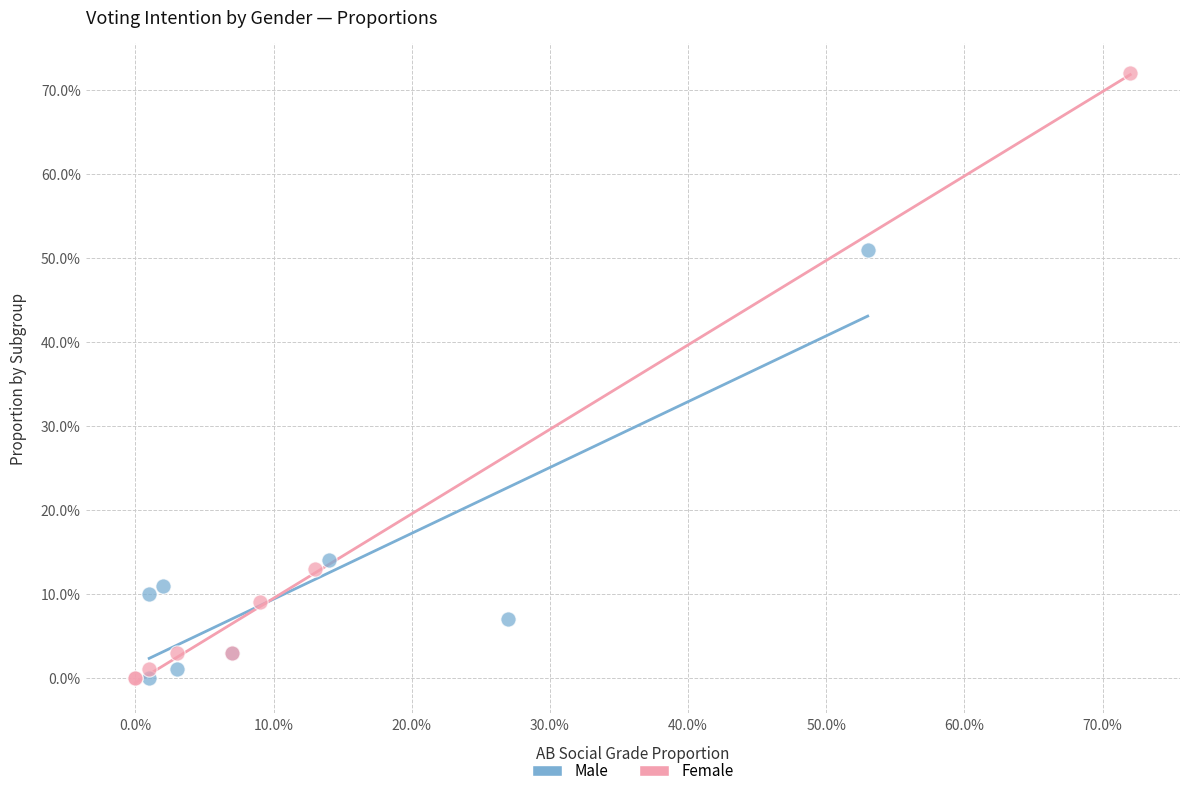

What are all the series names shown in the legend?

Male, Female